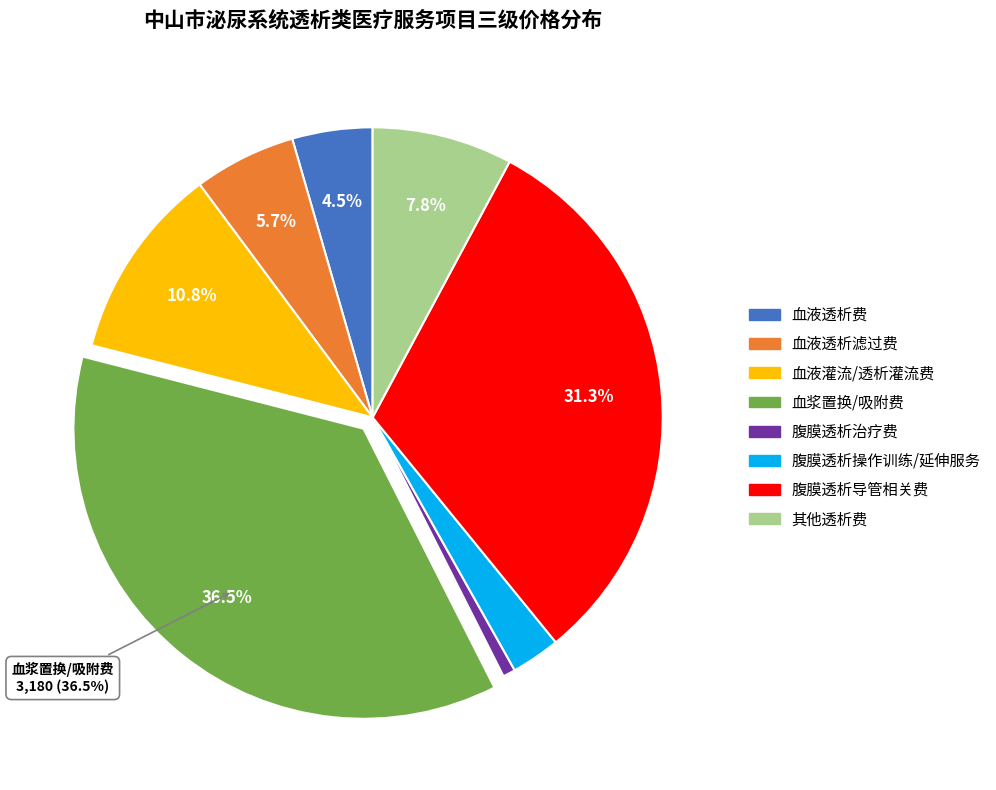

Is there a majority slice in this chart?

No